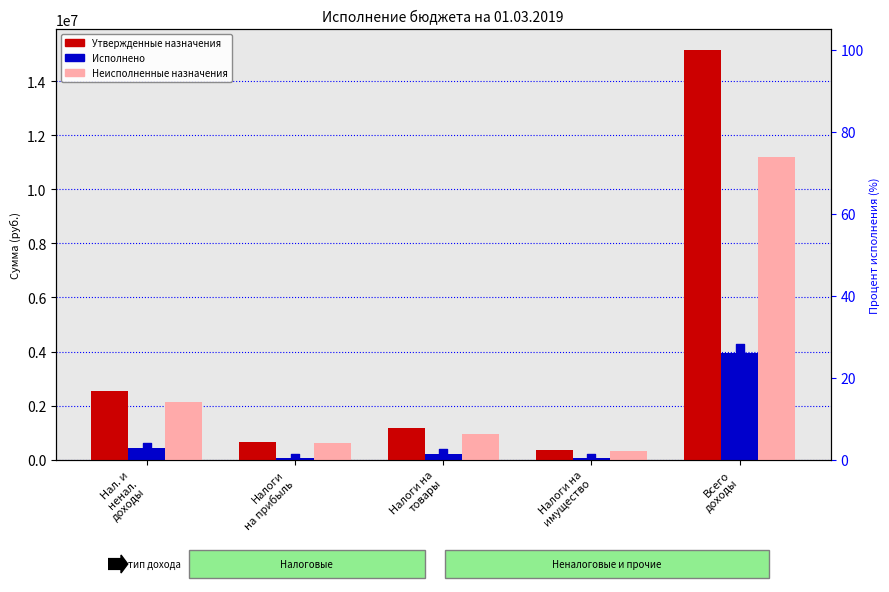

At how many categories does at least one series exceed 511905?

4